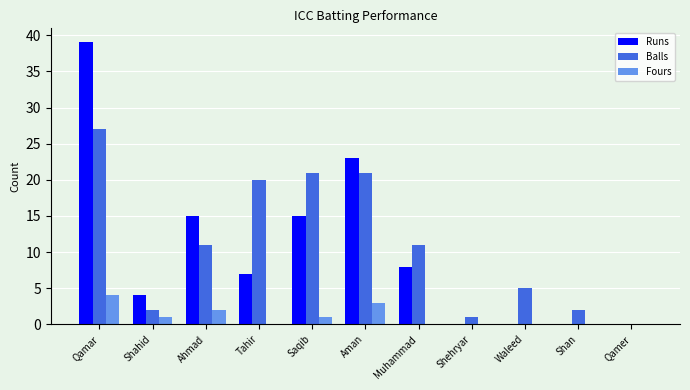

Which label corresponds to the largest value in the chart?

Qamar